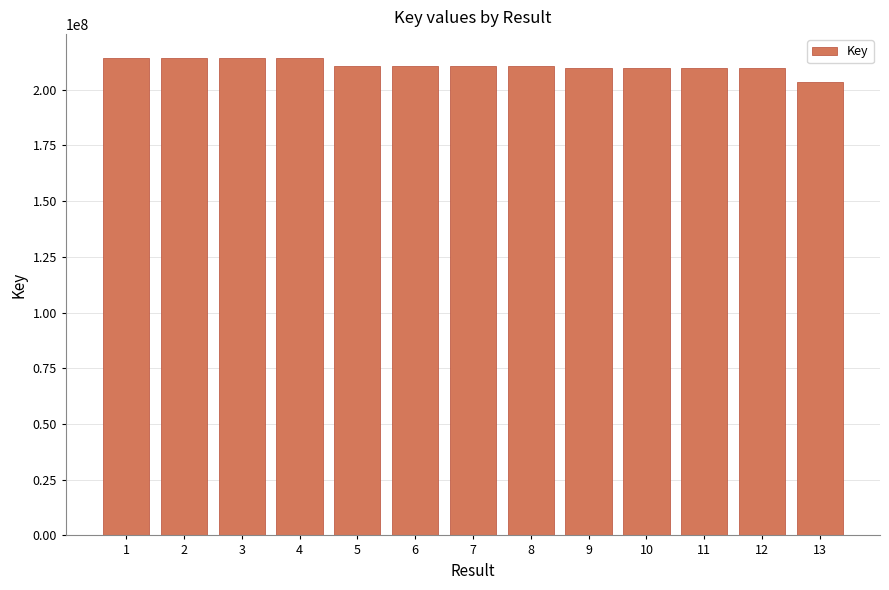

What is the value of the 7th bar from the left?

210747203